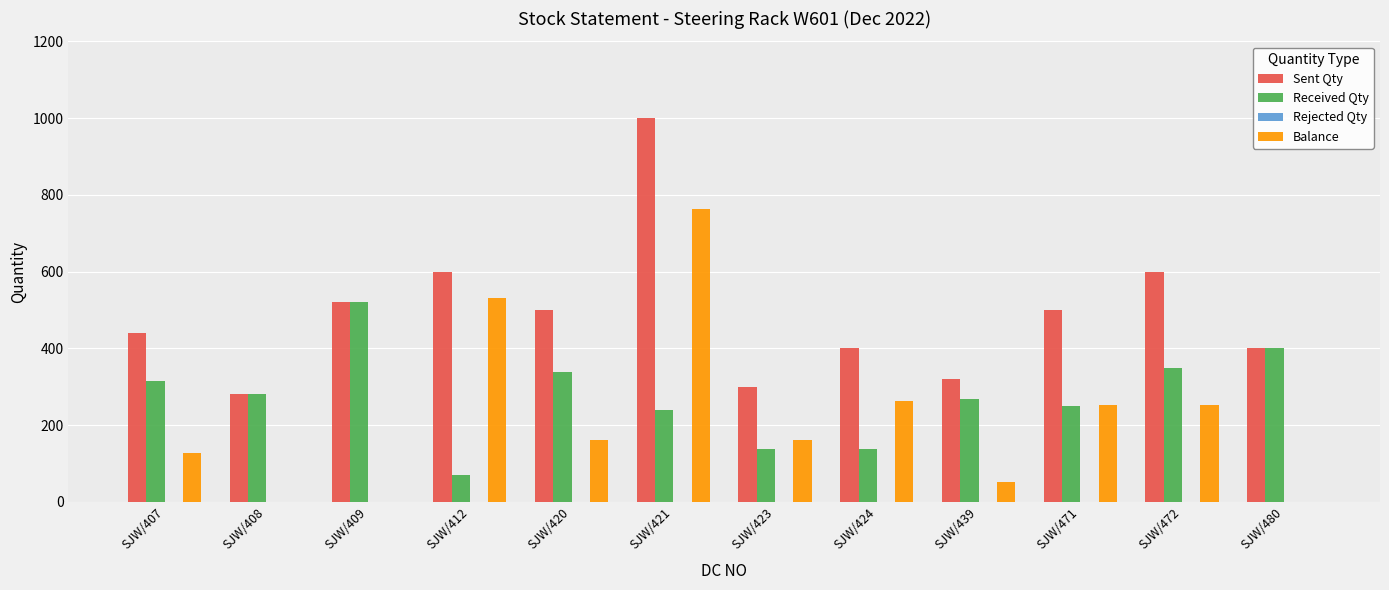

Which series has the widest spread of values?

Balance